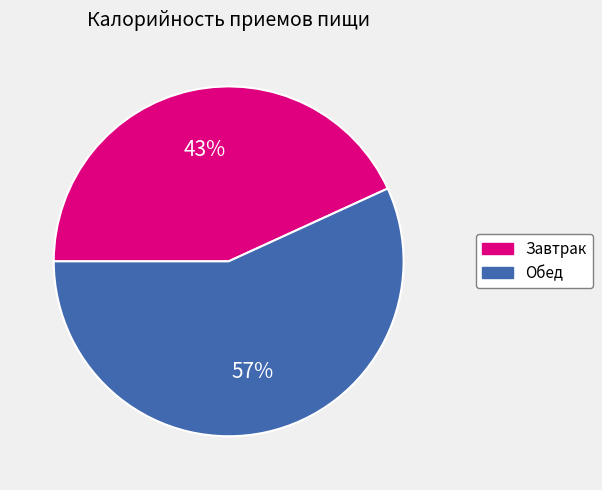

Which category accounts for the majority?

Обед